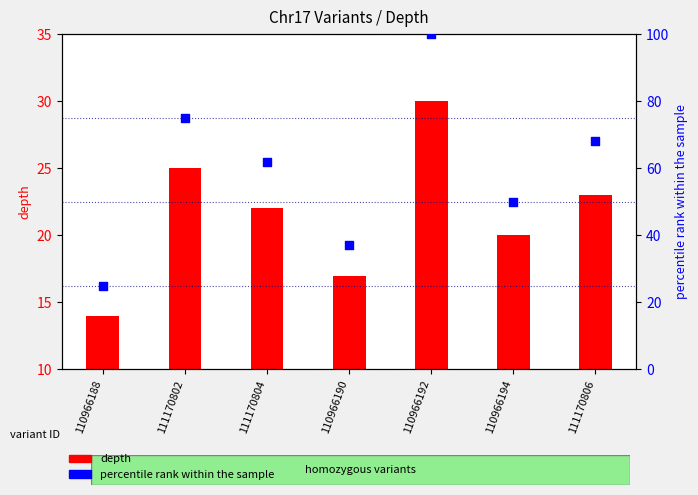

Is the value of percentile rank within the sample at 111170804 greater than the value of depth at 111170802?

Yes